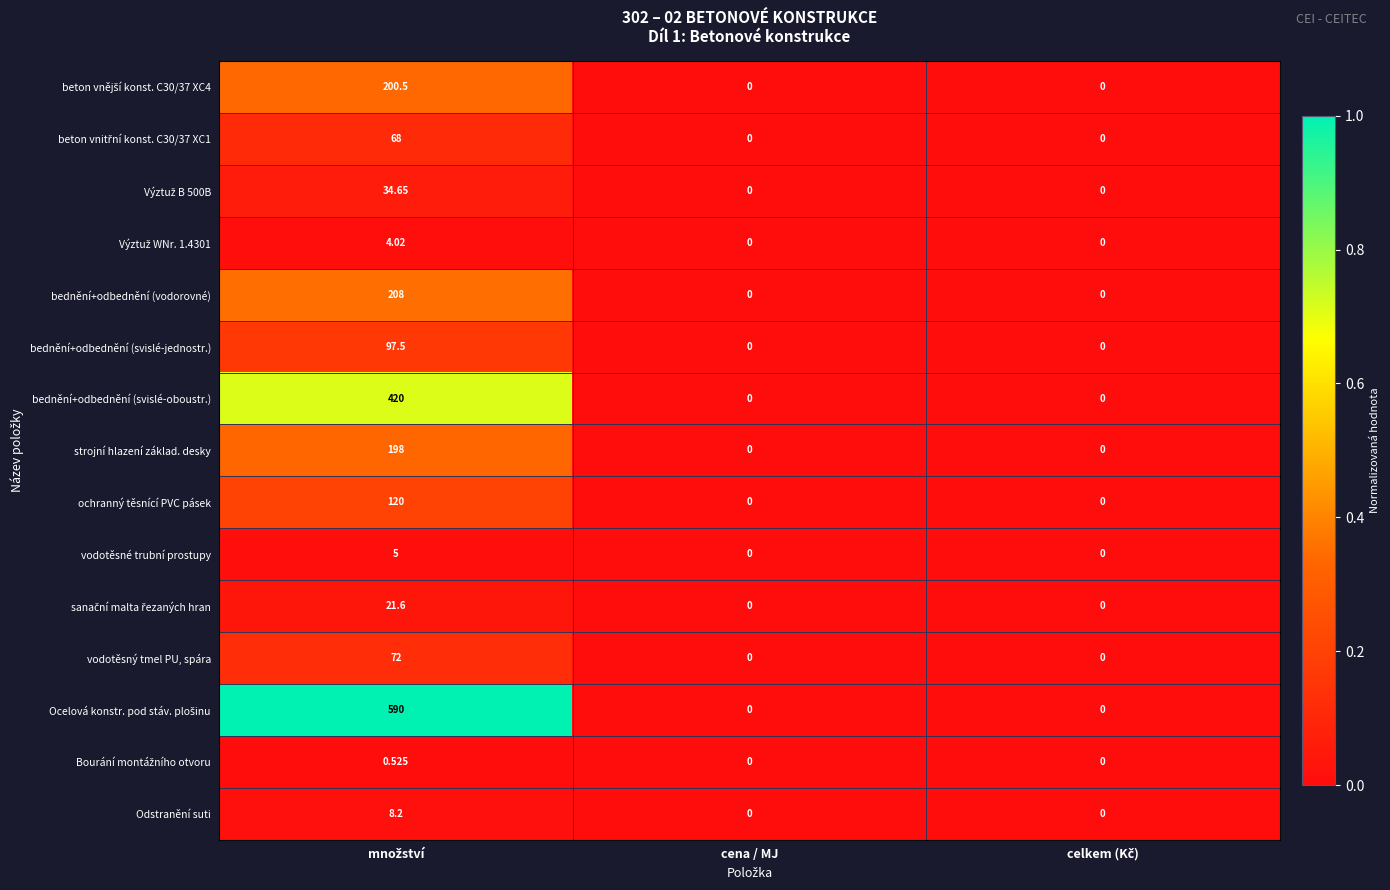

Which series has the largest range (max minus min)?

Ocelová konstr. pod stáv. plošinu